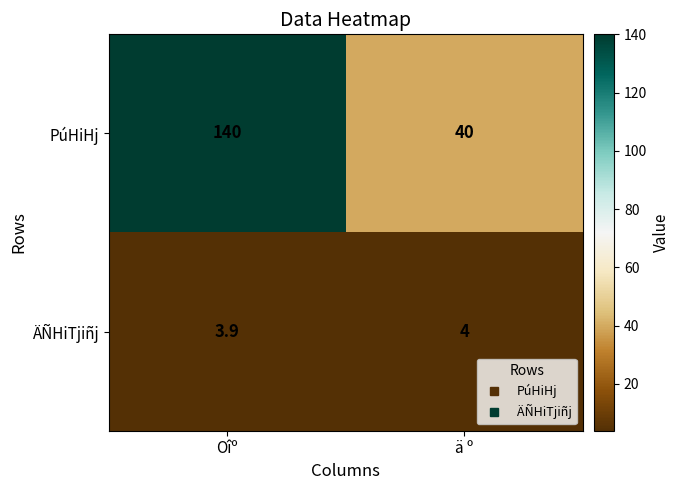

Reading right to left, list all the values displayed in this chart.

PúHiHj: 40.0	140.0
ÄÑHiTjiñj: 4.0	3.9